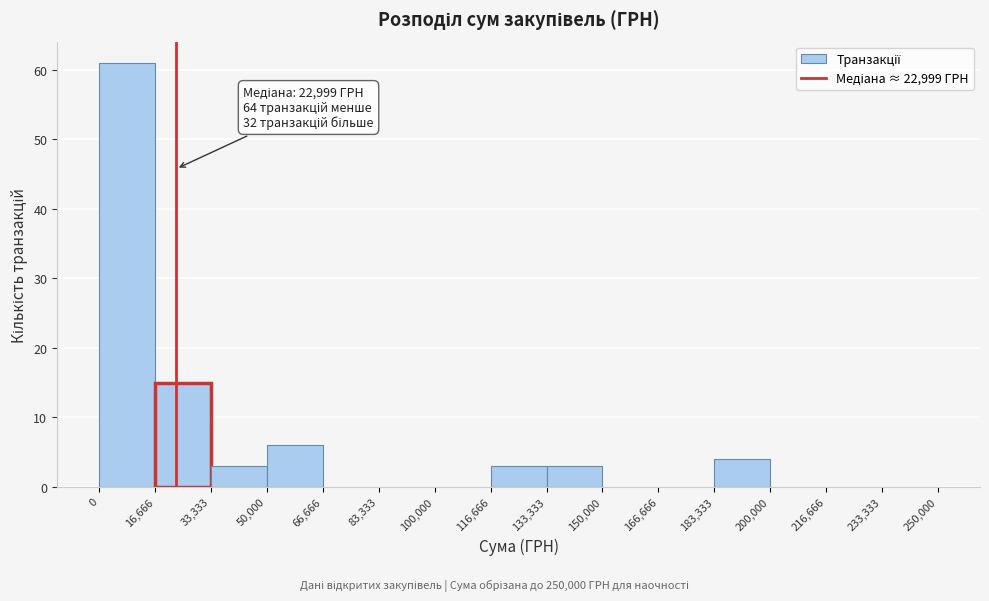

Which range on the x-axis has the tallest bar?

0 to 16,666